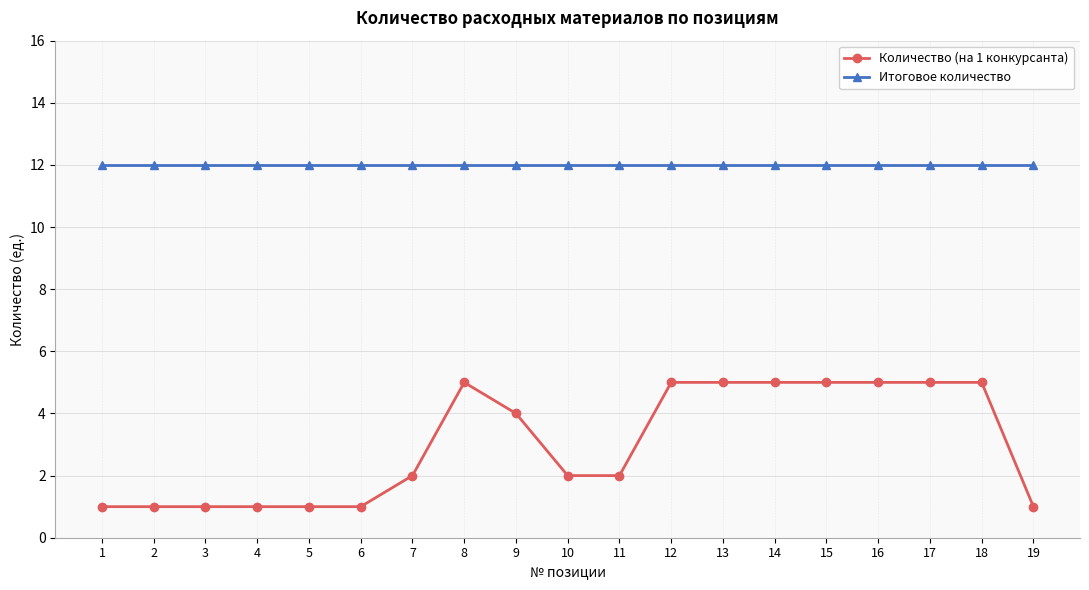

How many series are shown in this chart?

2